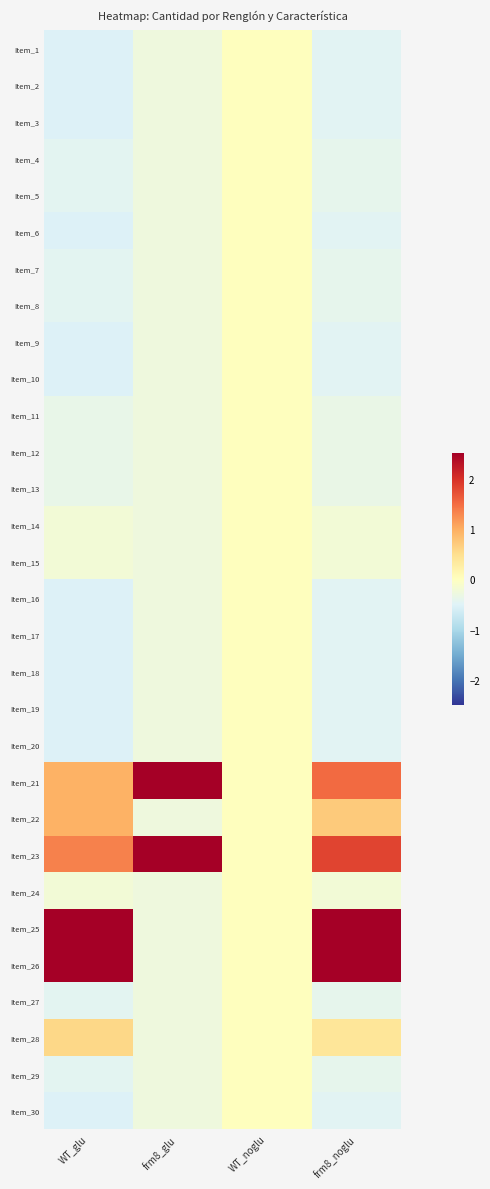

Which has a higher value, frm8_noglu or WT_noglu?

WT_noglu